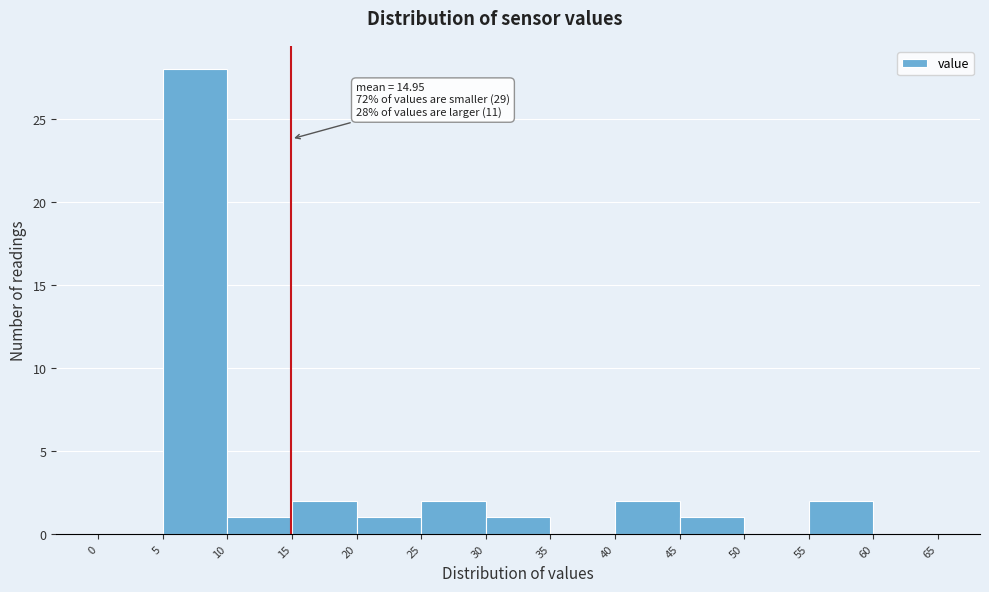

Over which range of the x-axis is the bar tallest?

5 to 10